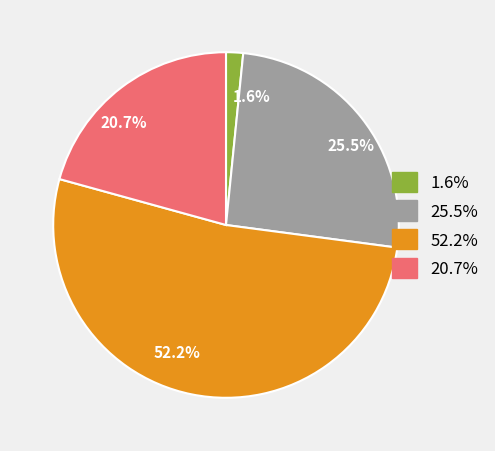

Approximately how many times larger is the value at 52.2% compared to 25.5%?

2.0